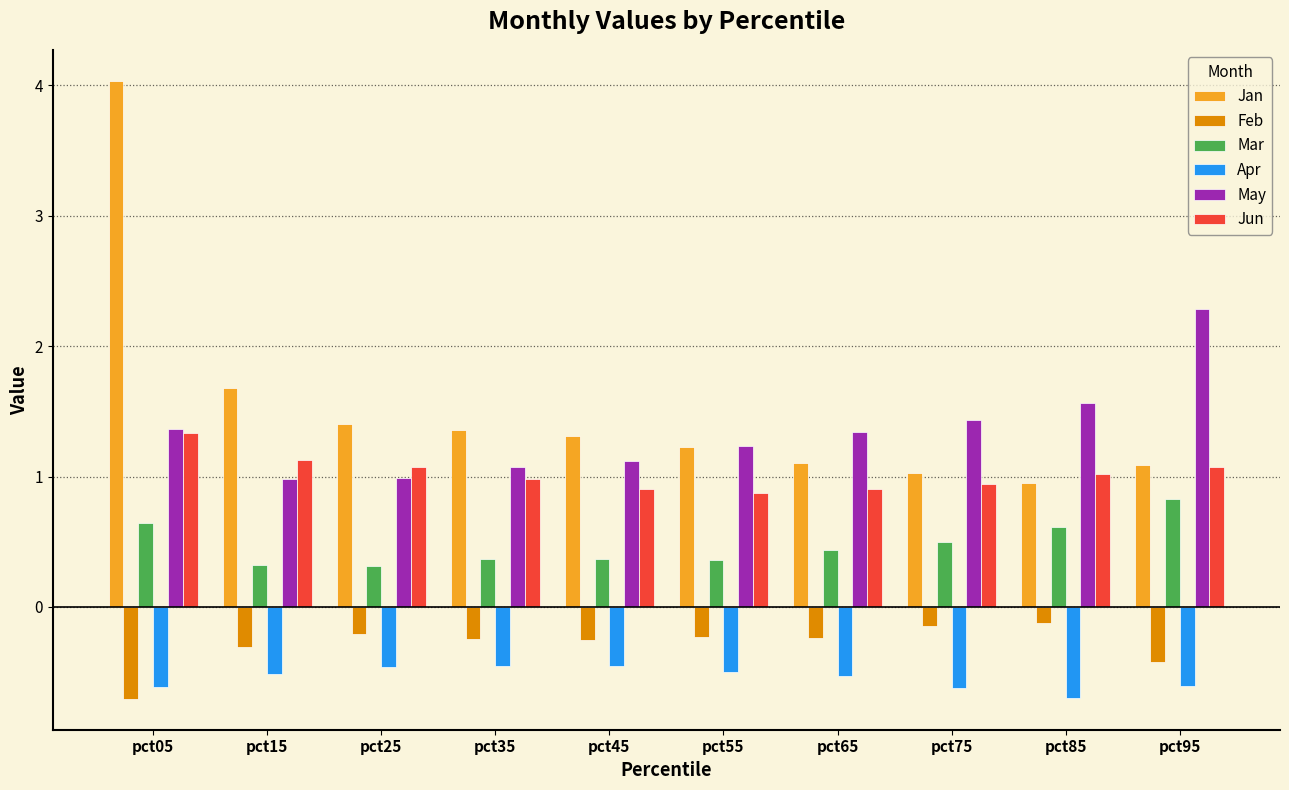

The Feb series shows -0.2 at pct55. True or false?

True